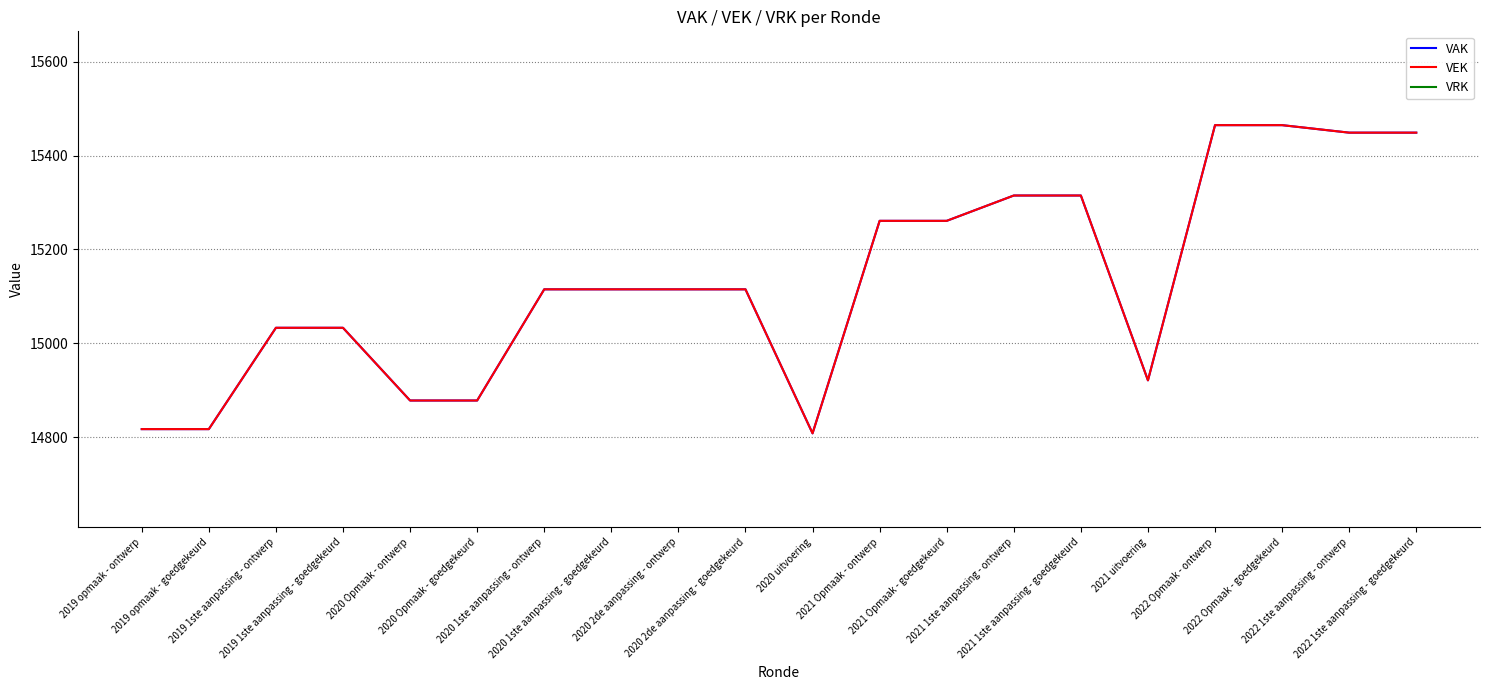

Which series changed the most between 2019 1ste aanpassing - goedgekeurd and 2021 1ste aanpassing - ontwerp?

VAK